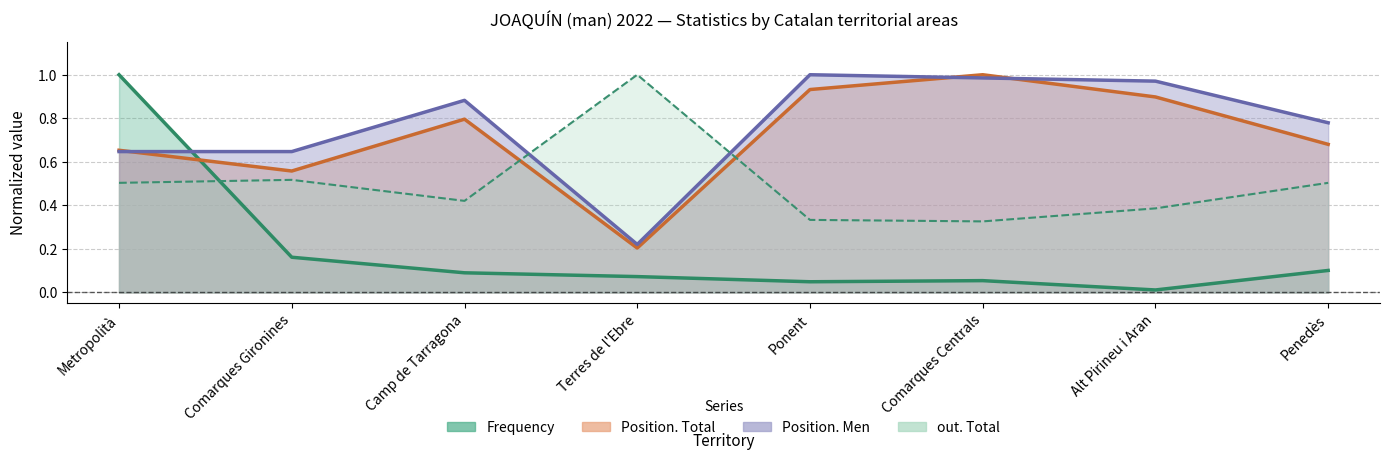

Reading right to left, transcribe all the data shown in this chart.

Frequency: 0.1	0.0	0.1	0.0	0.1	0.1	0.2	1.0
Position. Total: 0.7	0.9	1.0	0.9	0.2	0.8	0.6	0.7
Position. Men: 0.8	1.0	1.0	1.0	0.2	0.9	0.6	0.6
out. Total: 0.5	0.4	0.3	0.3	1.0	0.4	0.5	0.5